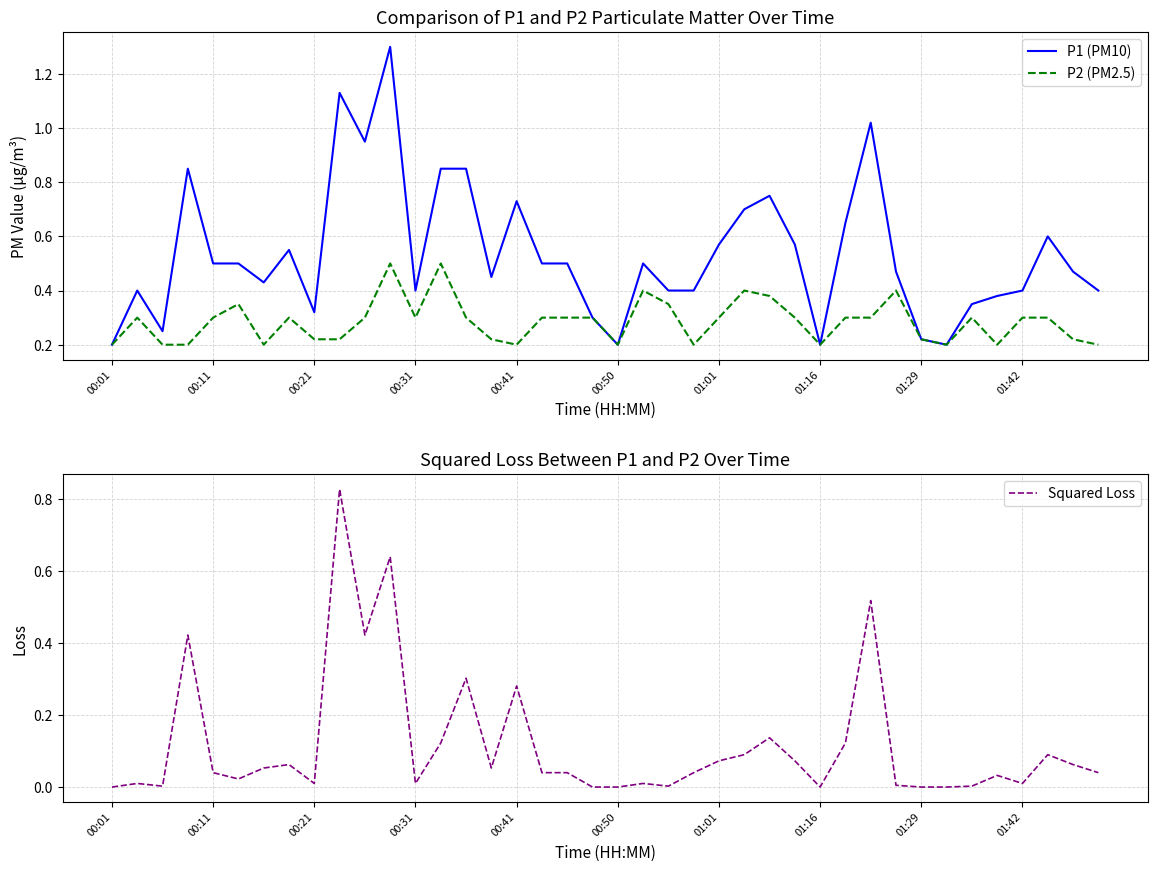

Is it true that P2 (PM2.5) equals 0.2 at 00:41?

True